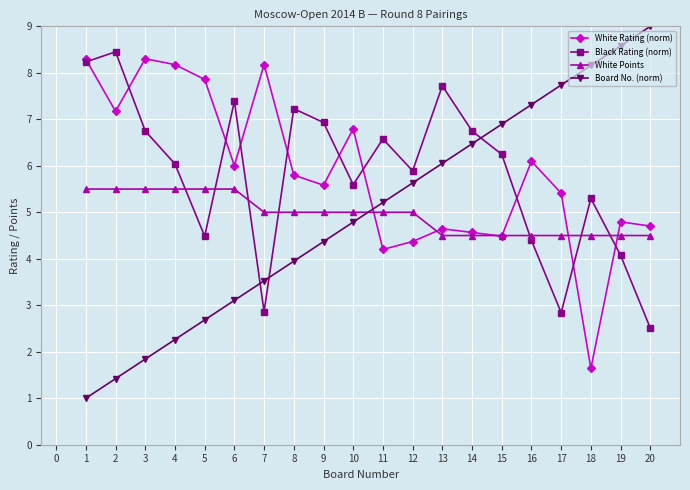

Count the number of categories in the chart.

20